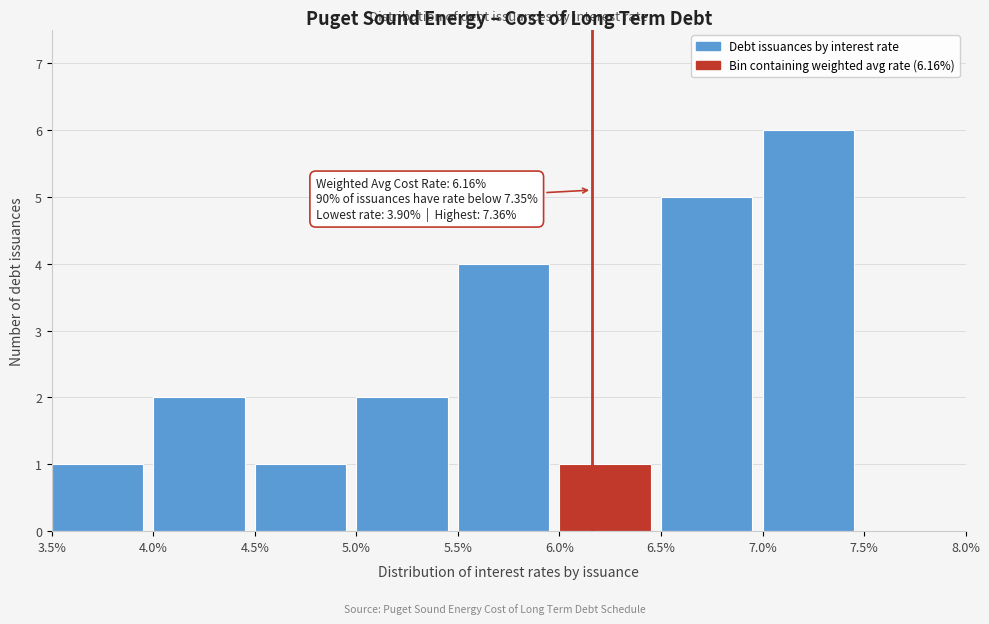

Reading left to right, extract all data points from this chart.

3.5%=1	4.0%=2	4.5%=1	5.0%=2	5.5%=4	6.0%=1	6.5%=5	7.0%=6	7.5%=0